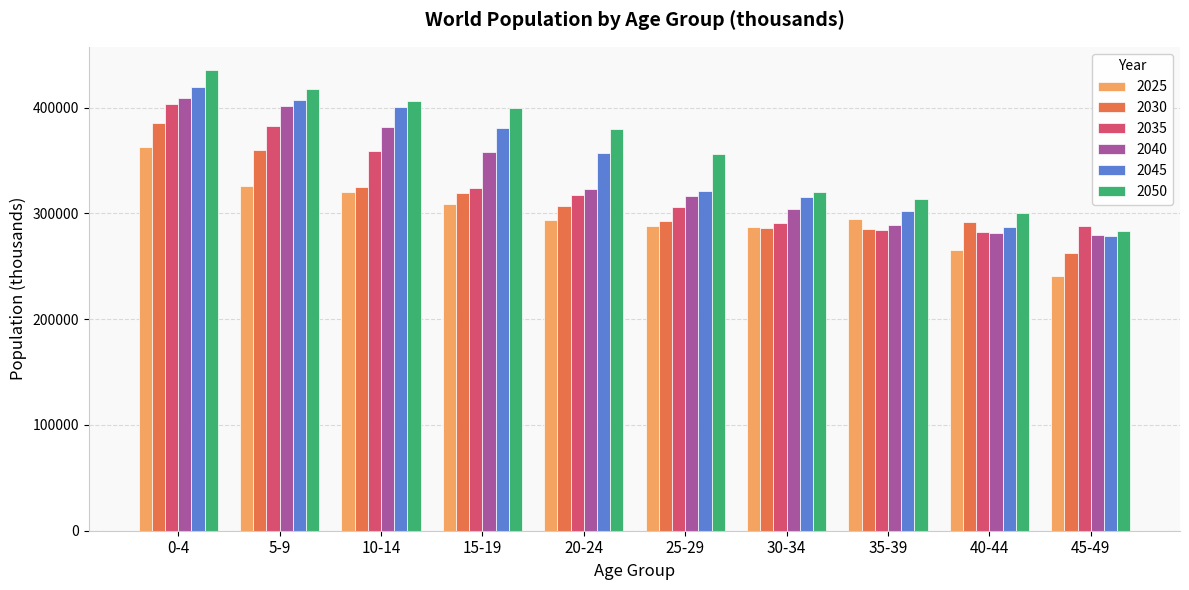

Rank the series by their average value, from lowest to highest.

2025, 2030, 2035, 2040, 2045, 2050